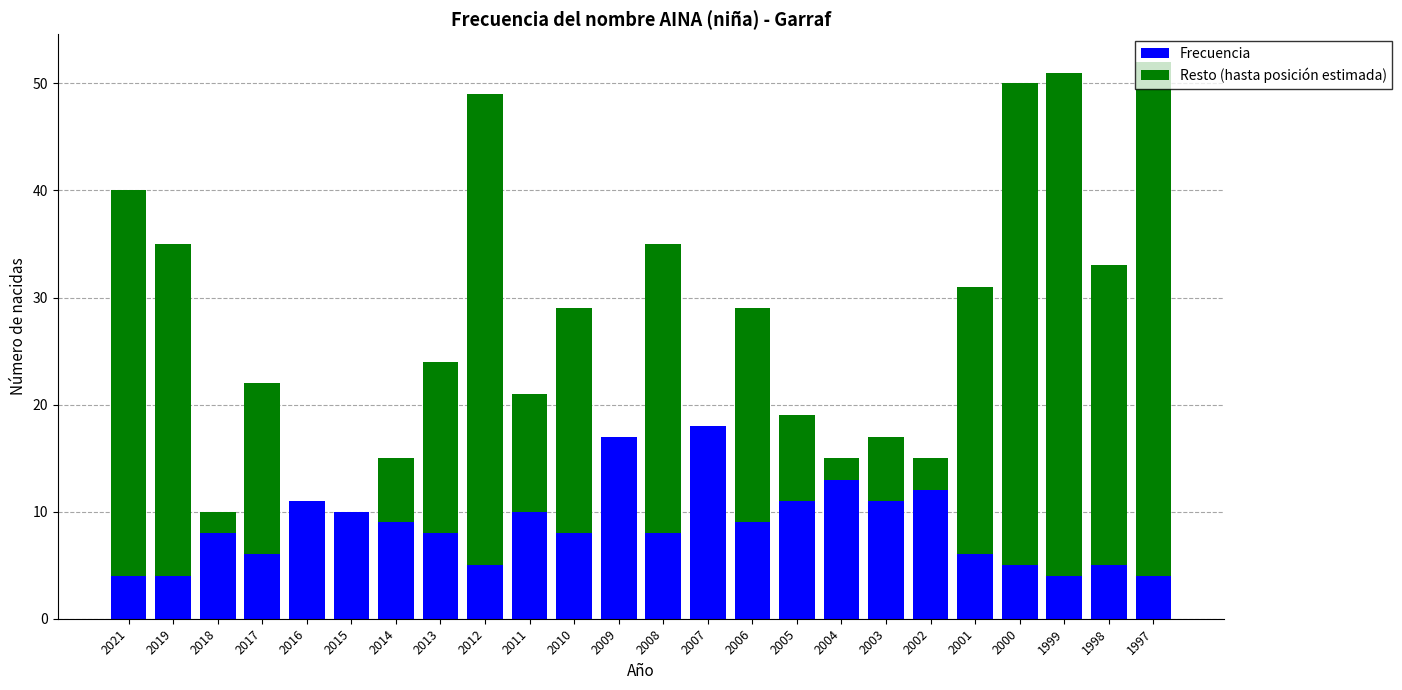

How many categories are shown in the chart?

24